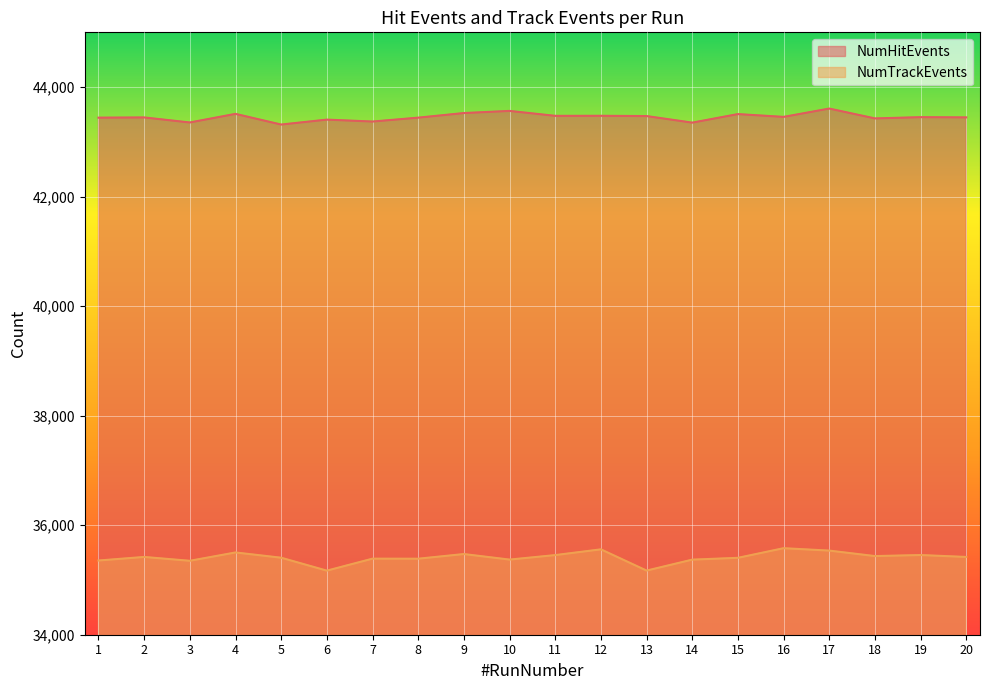

Which series has the largest range (max minus min)?

NumTrackEvents